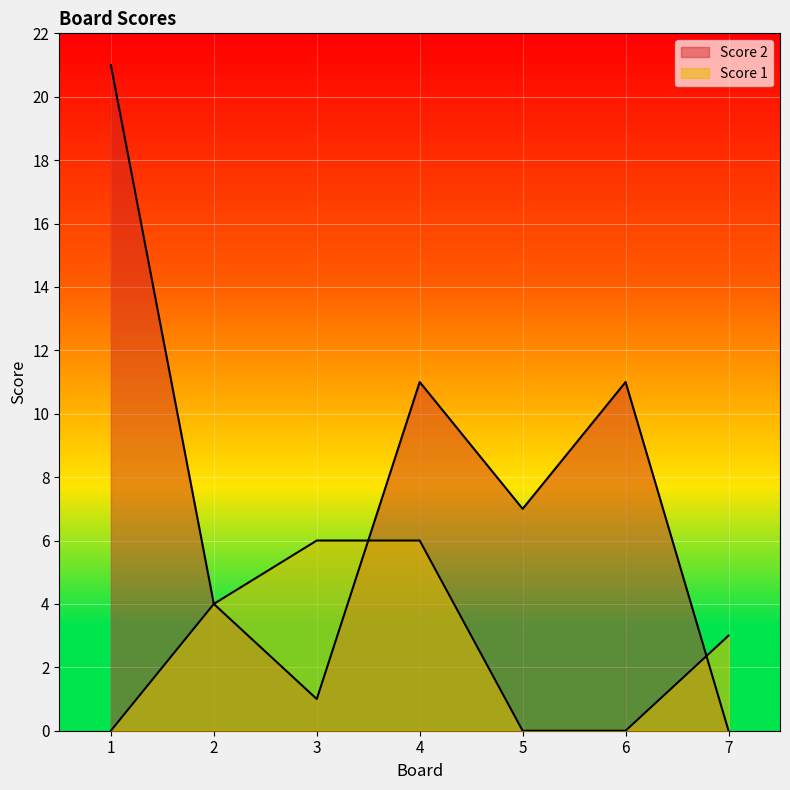

What is the value of the Score 2 point at the 1st from the left?

21